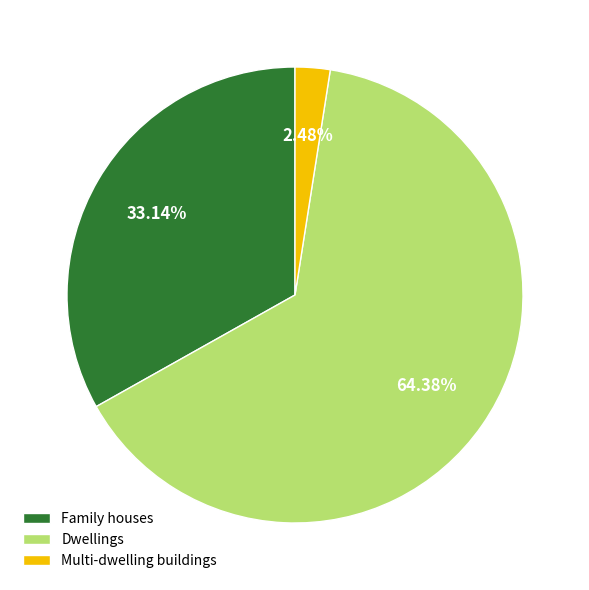

Approximately how many times larger is the value at Family houses compared to Multi-dwelling buildings?

13.4